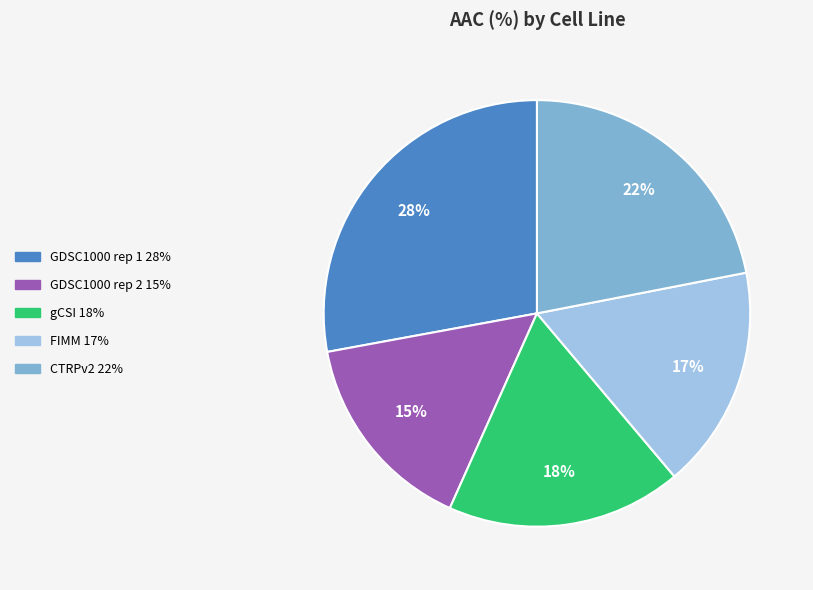

To the nearest percent, what is the difference between the GDSC1000 rep 1 and gCSI slice percentages?

10%